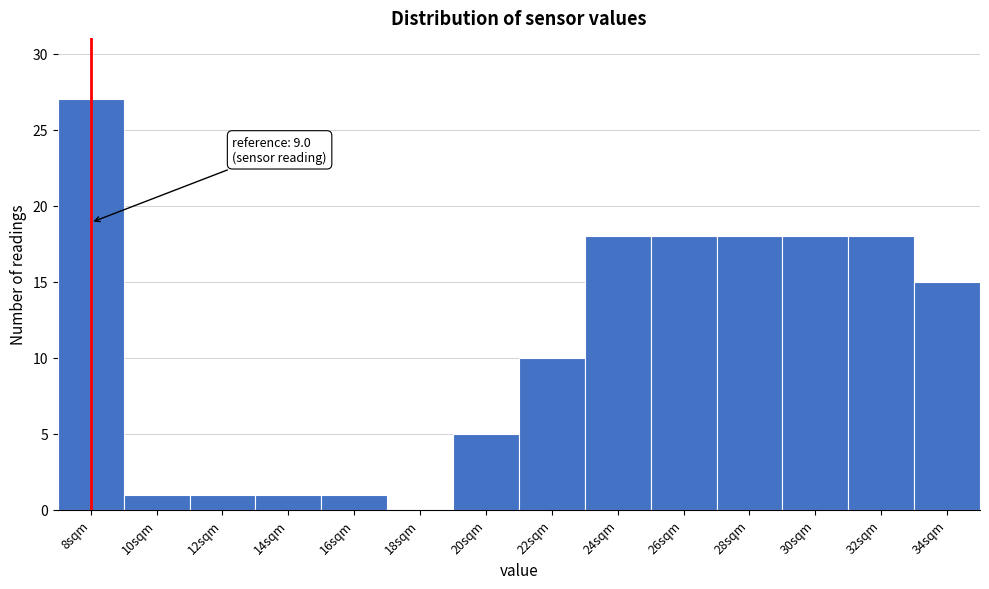

Reading left to right, transcribe all the data shown in this chart.

8sqm=27	10sqm=1	12sqm=1	14sqm=1	16sqm=1	18sqm=0	20sqm=5	22sqm=10	24sqm=18	26sqm=18	28sqm=18	30sqm=18	32sqm=18	34sqm=15